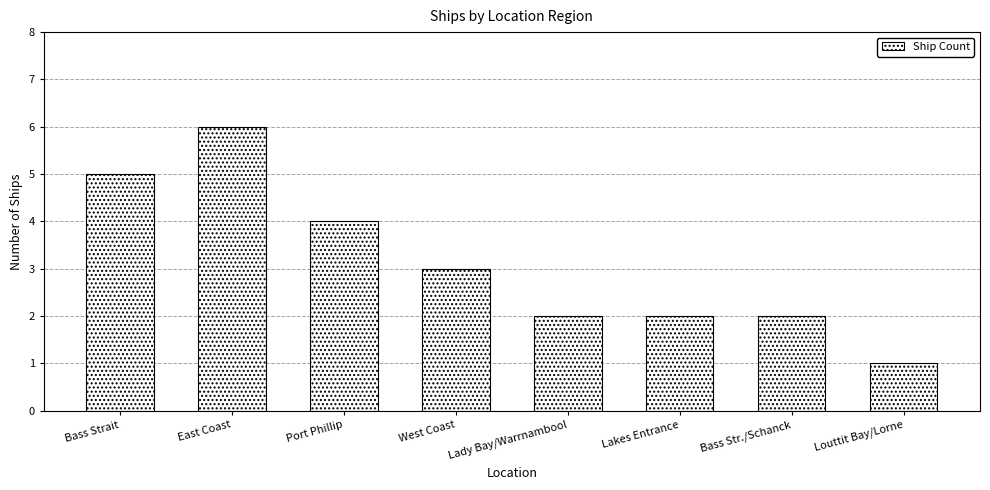

What is the greatest value displayed?

6